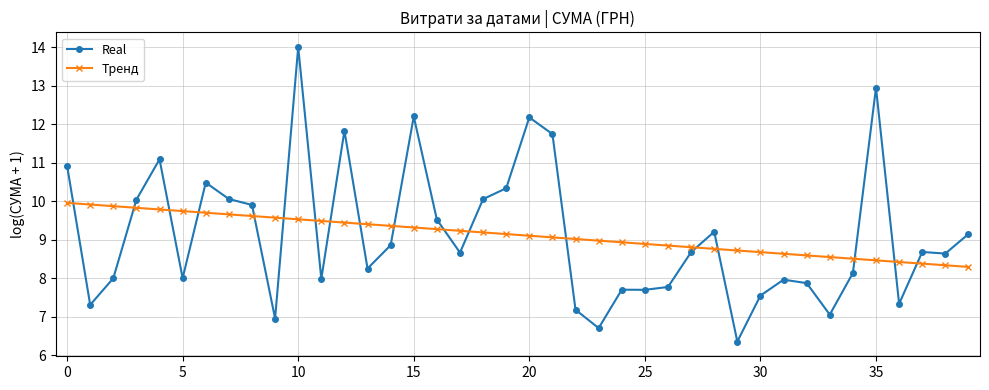

What is the maximum value shown in the chart?

14.0